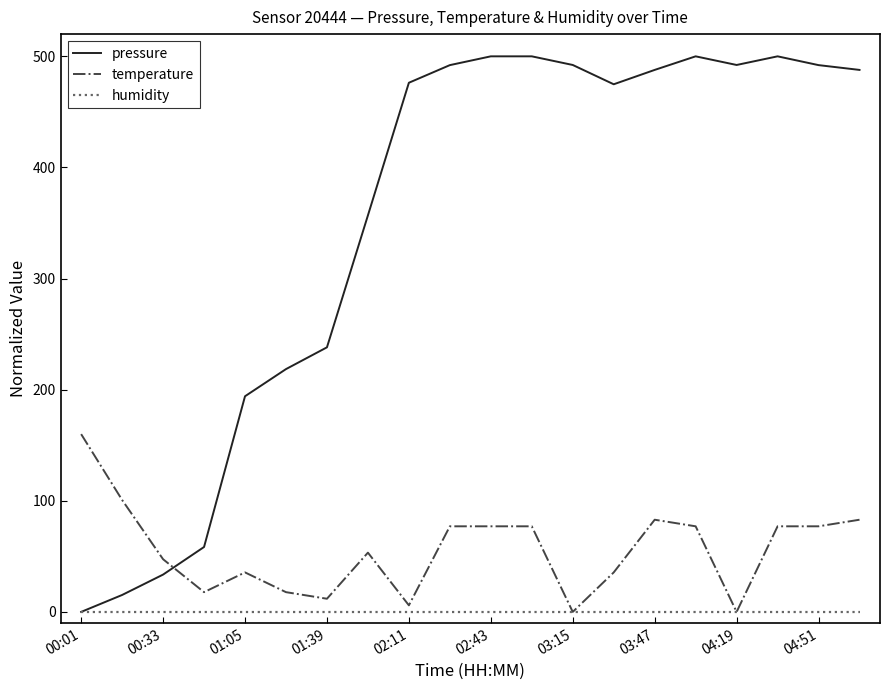

Rank the series by their maximum value, from lowest to highest.

humidity, temperature, pressure